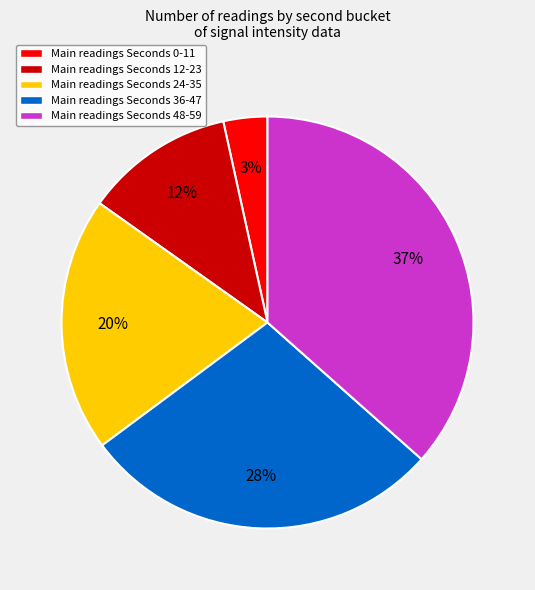

How many segments does this pie chart have?

5